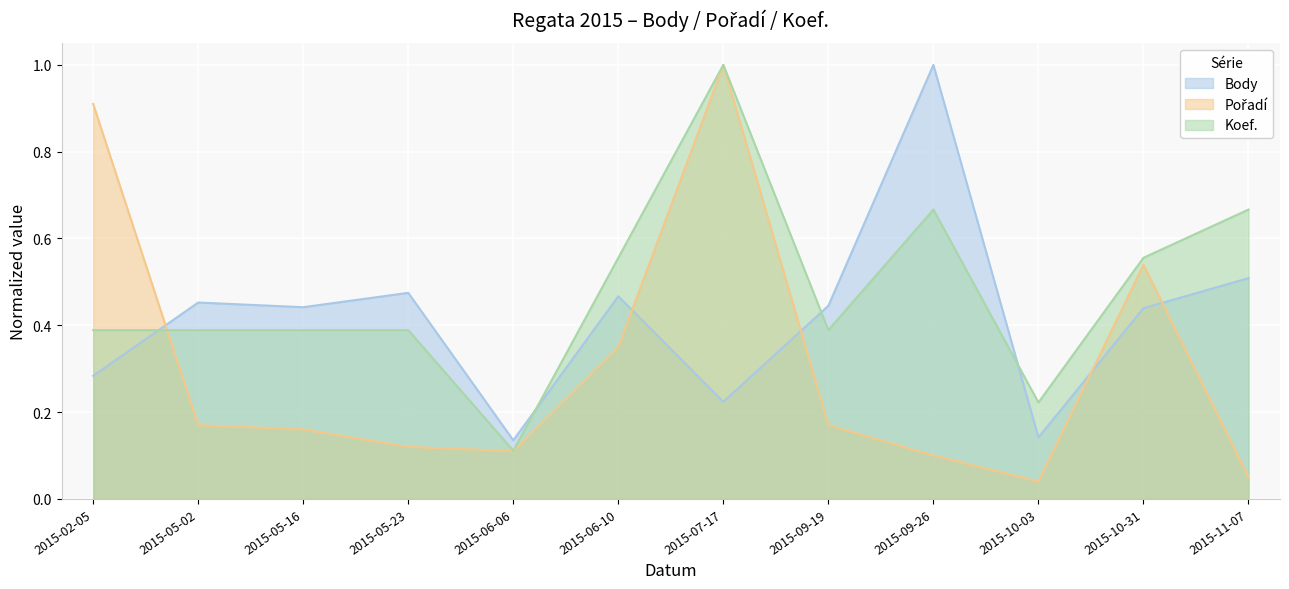

Which series has the largest total across all categories?

Koef.